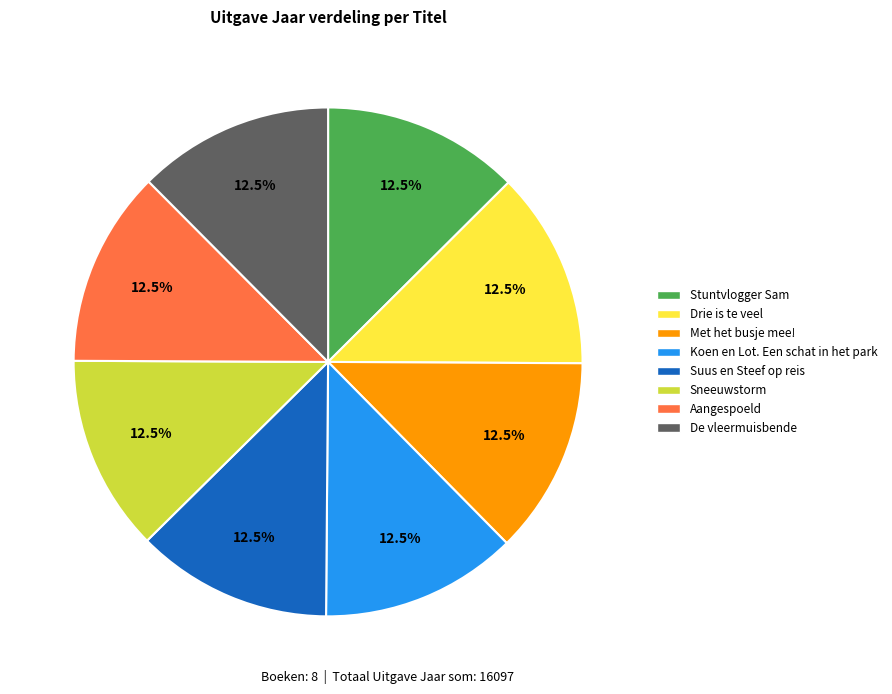

How many segments does this pie chart have?

8